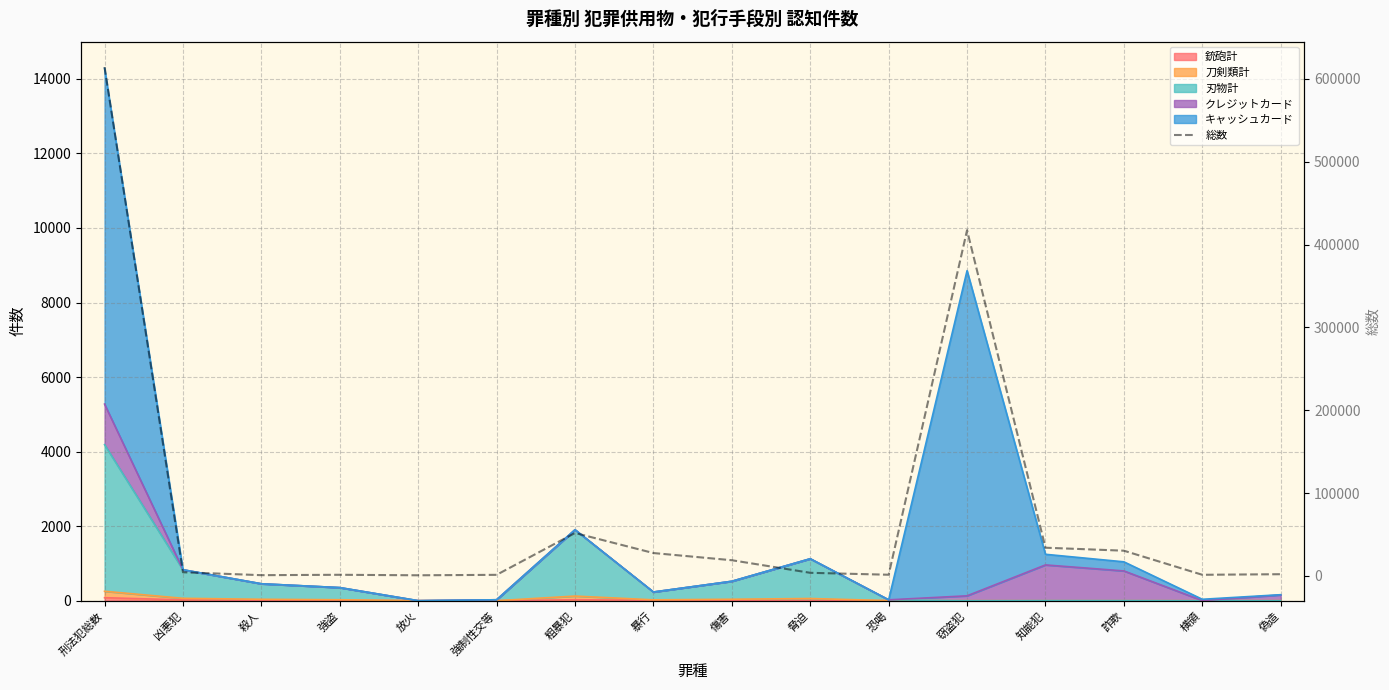

Reading left to right, list all the values displayed in this chart.

614231	4444	929	1397	786	1332	51829	27637	18963	3778	1446	417291	34065	30468	1388	2090